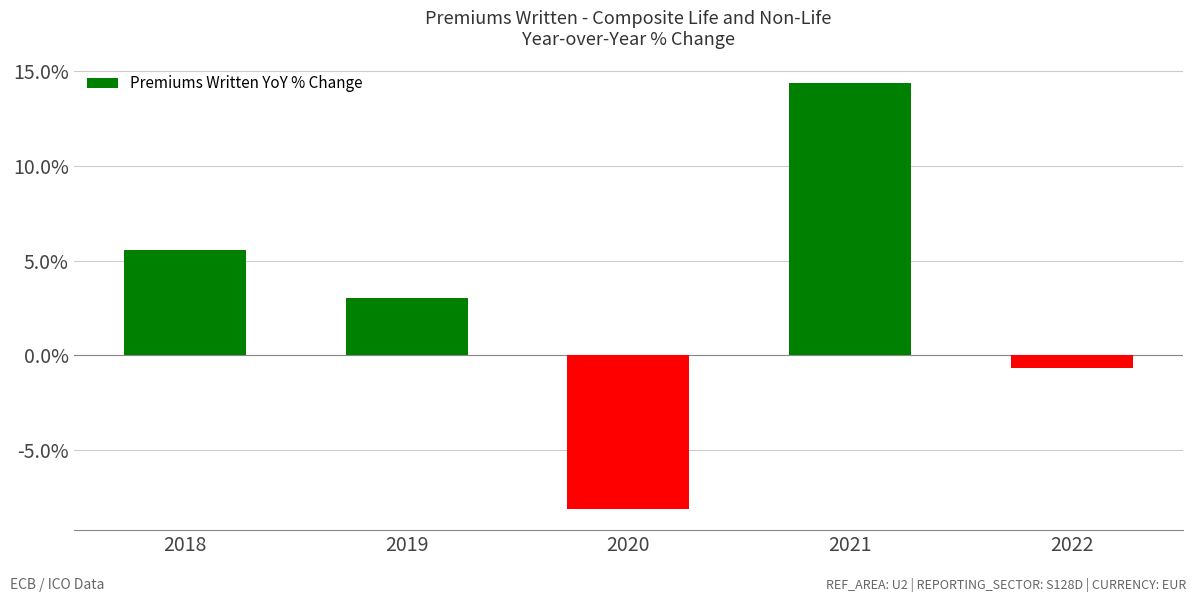

What is the sum of all values?

14.2